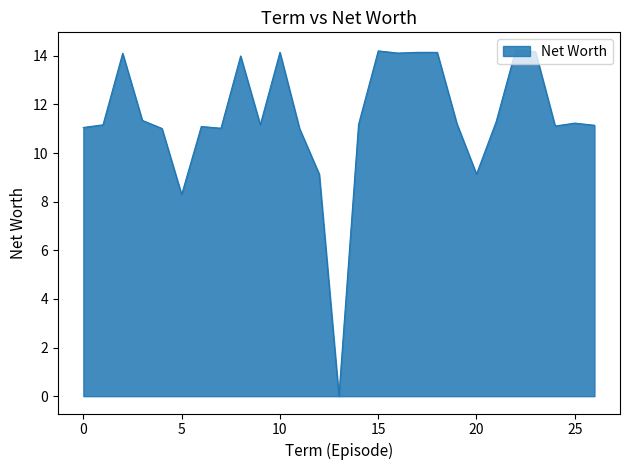

How many distinct data groups are displayed?

1